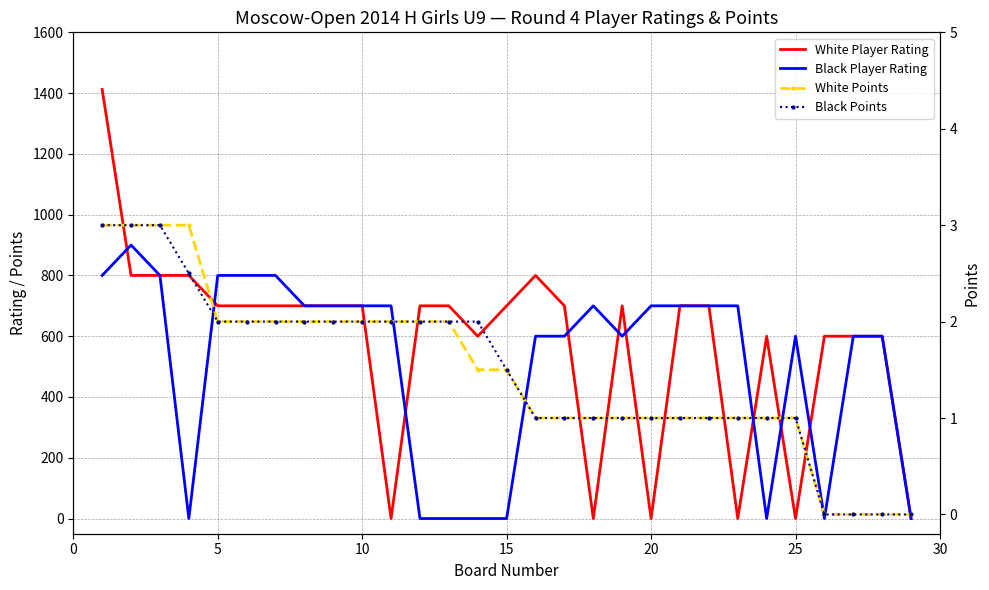

How many lines are shown in the chart?

4